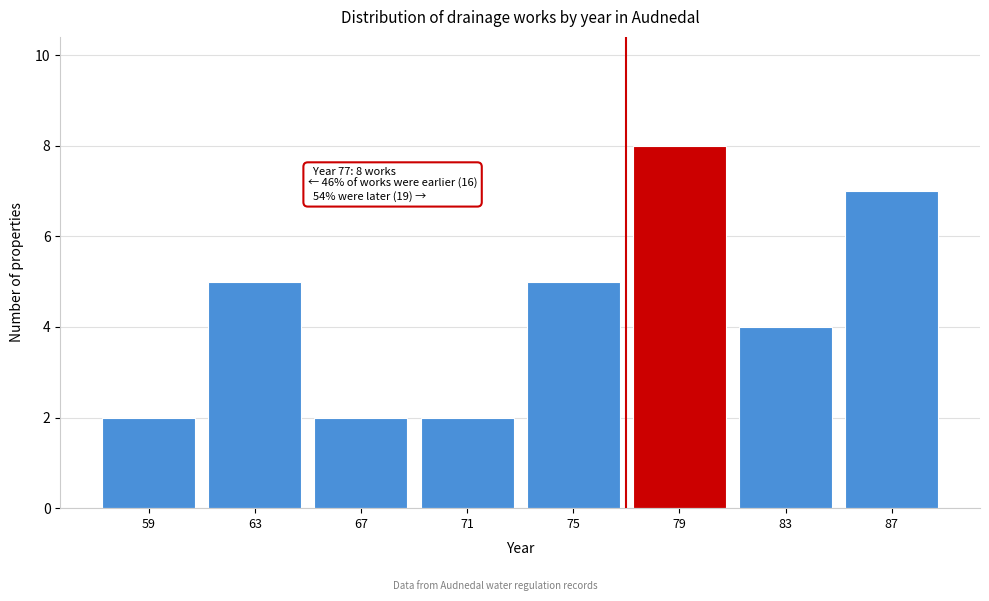

Over which range of the x-axis is the bar tallest?

77 to 81